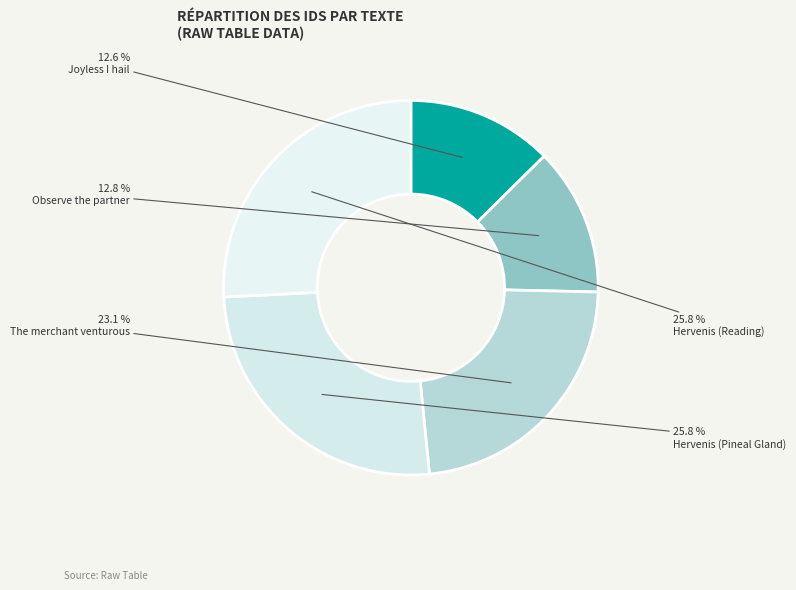

To the nearest percent, what is the difference between the Observe the partner and The merchant venturous slice percentages?

10%